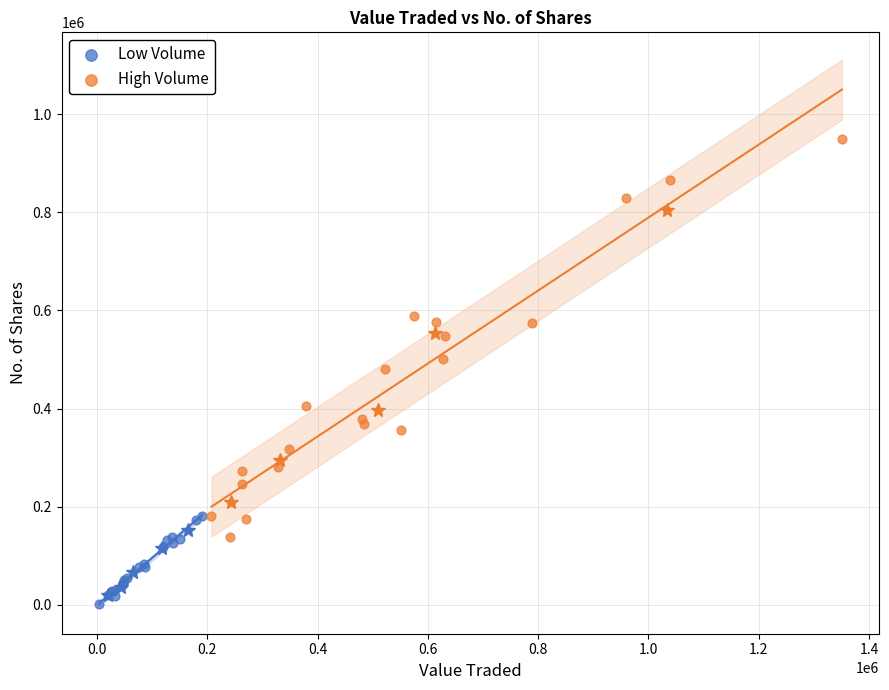

Which series contains the lowest Y value?

Low Volume